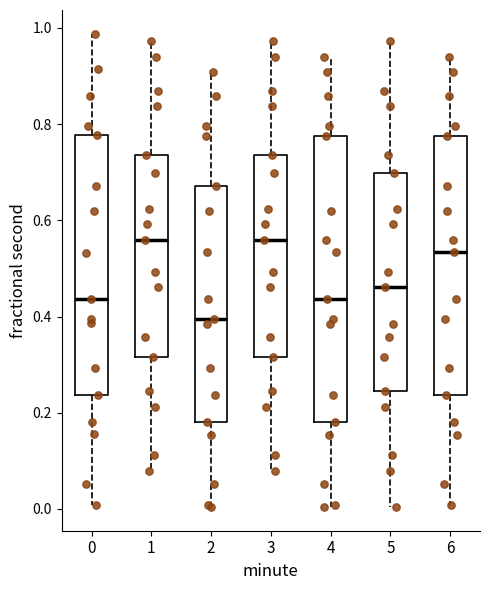

Reading left to right, transcribe this box plot: for each box, give where its median line is, the range the box spans, and where its two whiskers end, as read against the y-axis. The values are not printed on the chart, so give them approximately, as read against the axis.

0: median 0.44, box 0.24 to 0.78, whiskers 0.00 to 0.98
1: median 0.56, box 0.32 to 0.74, whiskers 0.08 to 0.98
2: median 0.40, box 0.18 to 0.68, whiskers 0.00 to 0.90
3: median 0.56, box 0.32 to 0.74, whiskers 0.08 to 0.98
4: median 0.44, box 0.18 to 0.78, whiskers 0.00 to 0.94
5: median 0.46, box 0.24 to 0.70, whiskers 0.00 to 0.98
6: median 0.54, box 0.24 to 0.78, whiskers 0.00 to 0.94